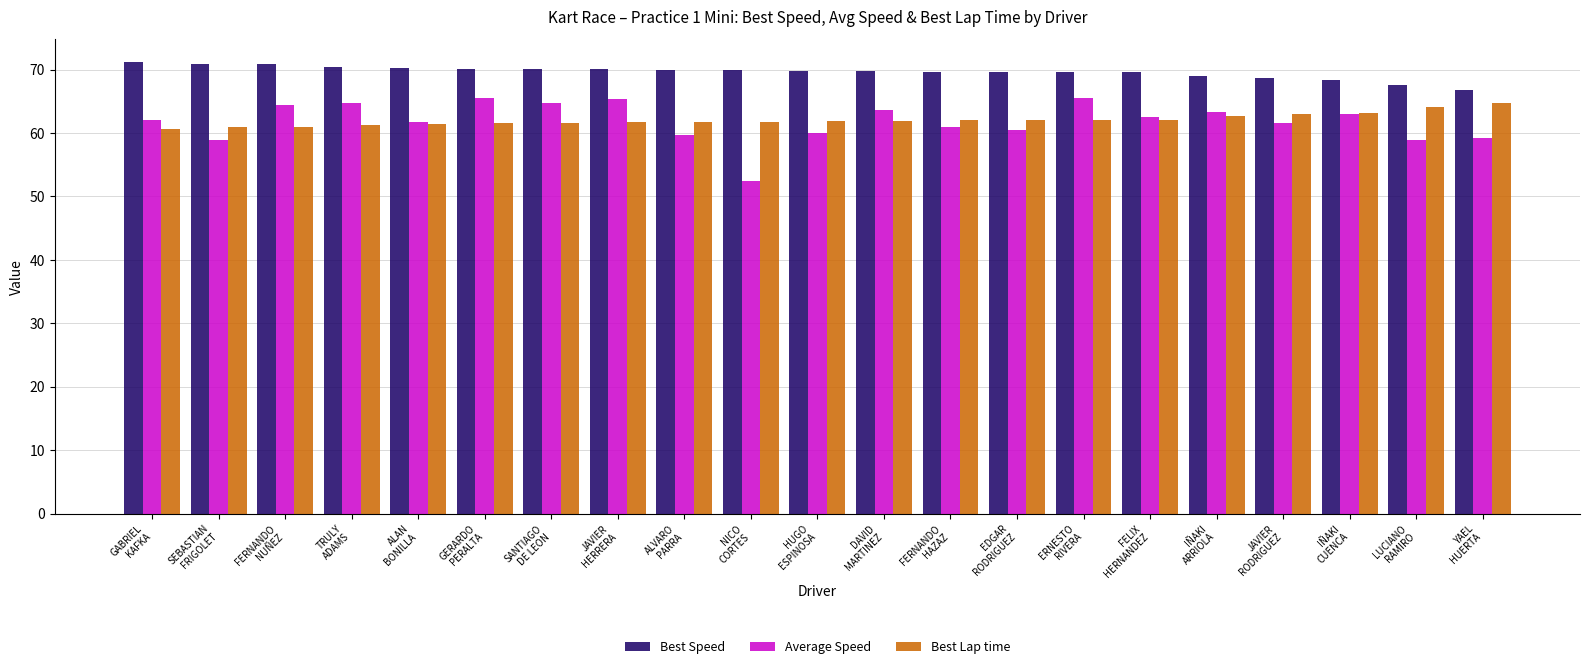

Does the chart contain stacked bars?

No